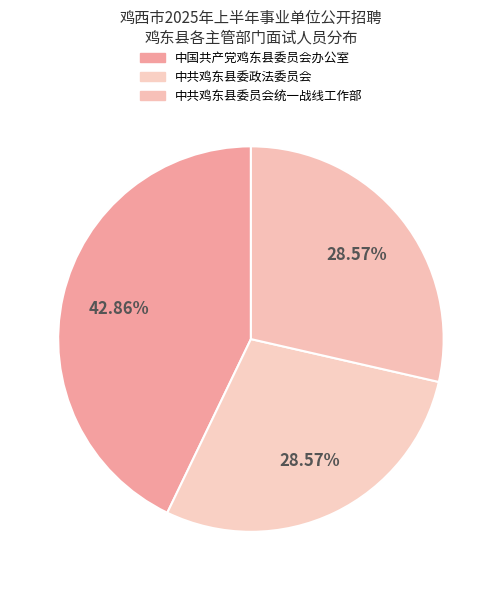

Count the number of slices in the pie.

3